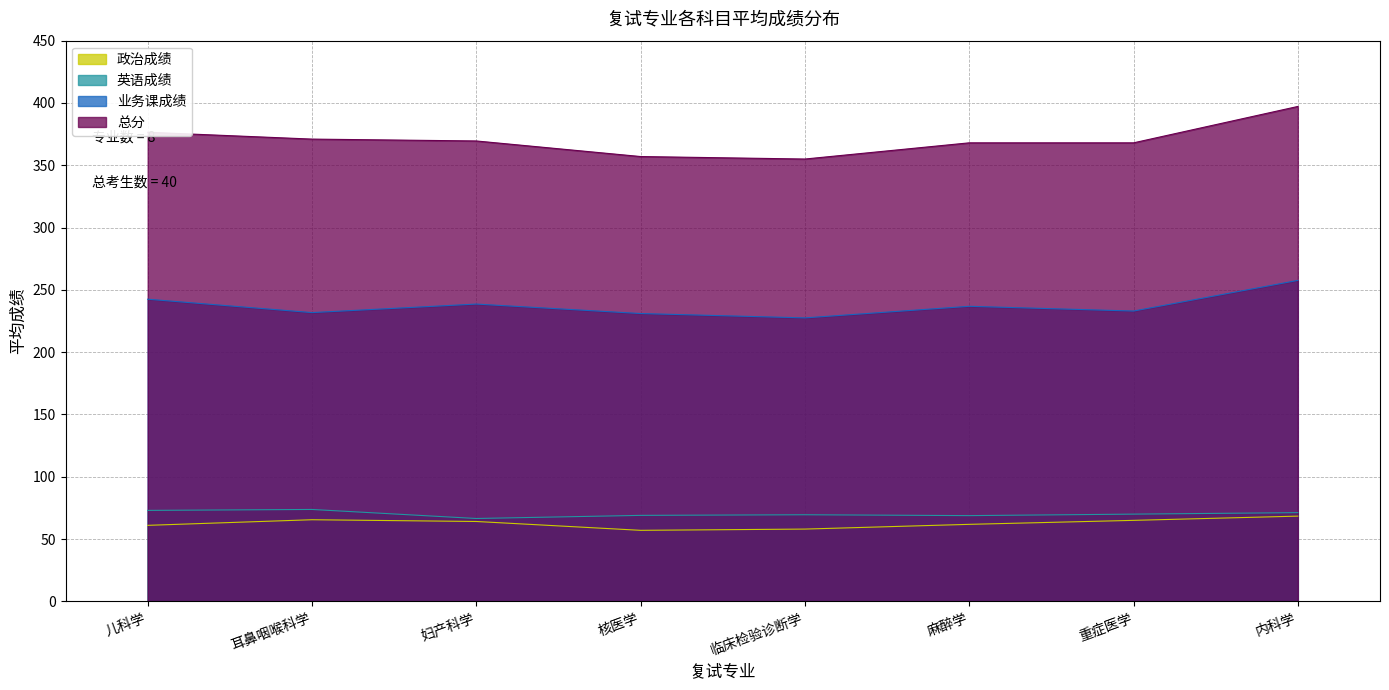

True or false: 总分 has more than 0 interior local peaks.

False